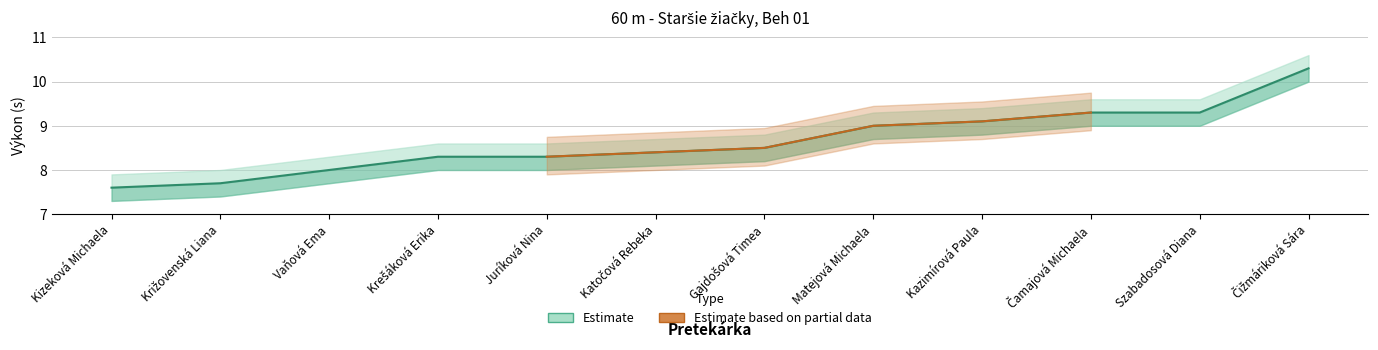

Reading left to right, extract all data points from this chart.

Výkon: 7.6	7.7	8.0	8.3	8.3	8.4	8.5	9.0	9.1	9.3	9.3	10.3
Výkon_upper: 7.9	8.0	8.3	8.6	8.6	8.7	8.8	9.3	9.4	9.6	9.6	10.6
Výkon_lower: 7.3	7.4	7.7	8.0	8.0	8.1	8.2	8.7	8.8	9.0	9.0	10.0